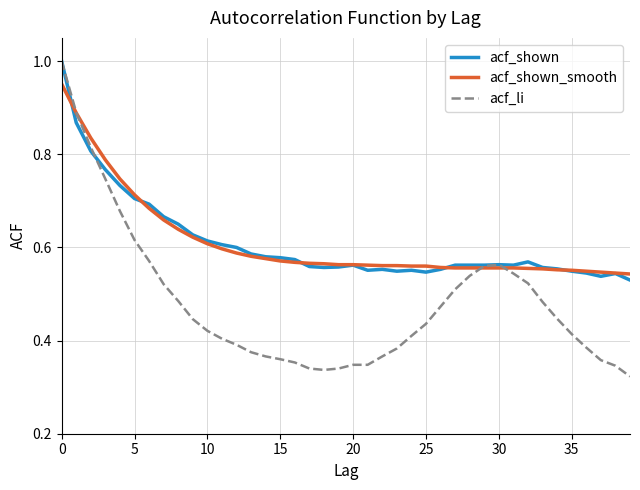

How many lines are shown in the chart?

3